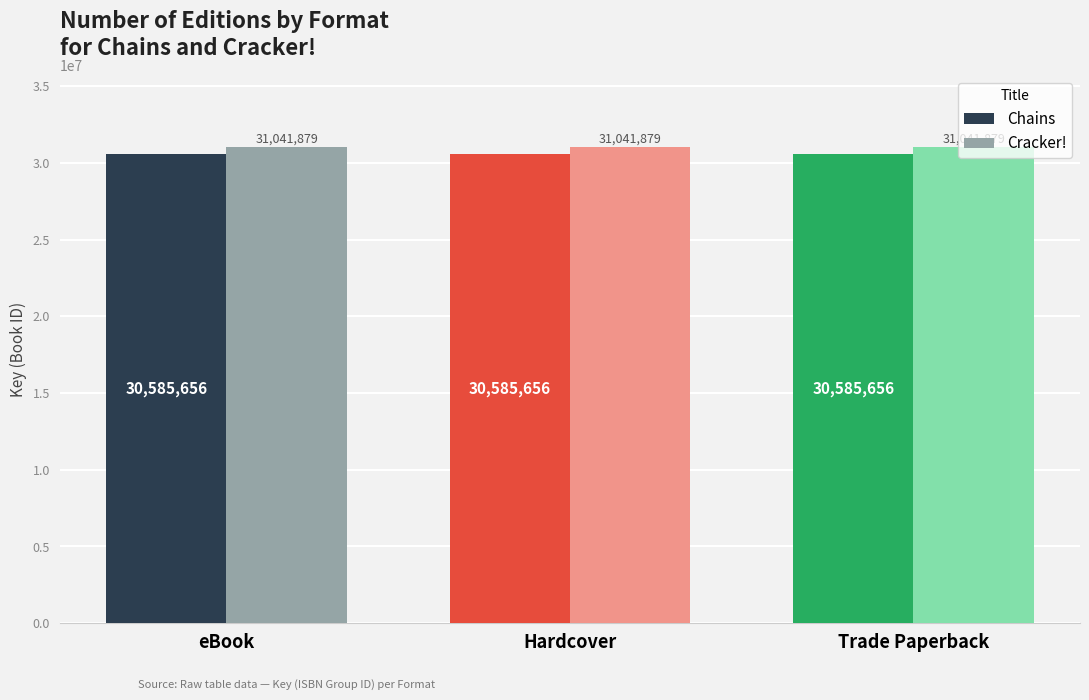

What is the difference between the highest and lowest values at Trade Paperback?

456223